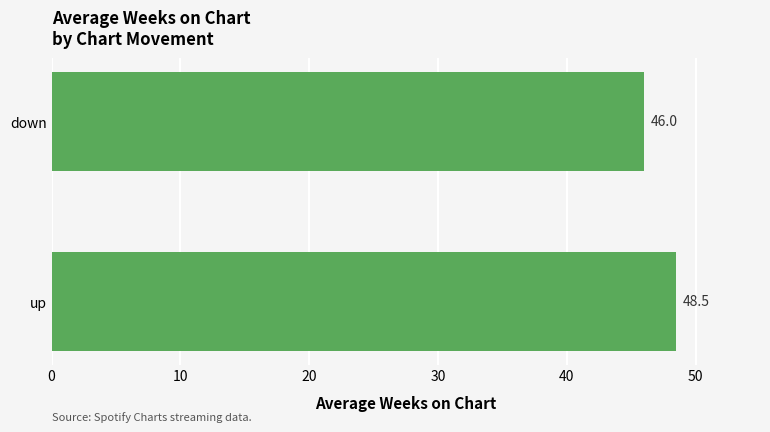

What is the difference between the values at up and down?

2.5